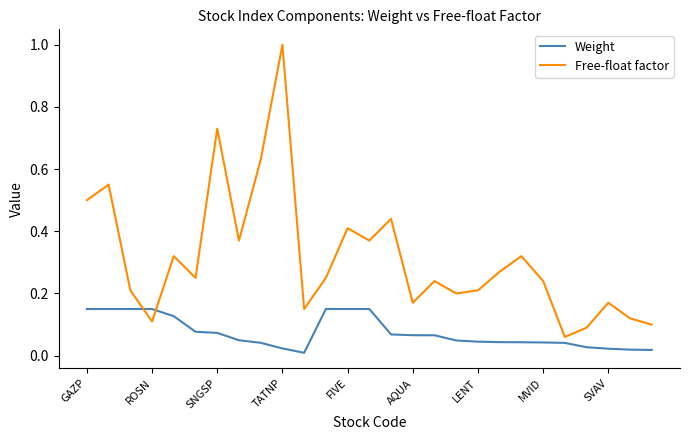

Which series has the largest total across all categories?

Free-float factor